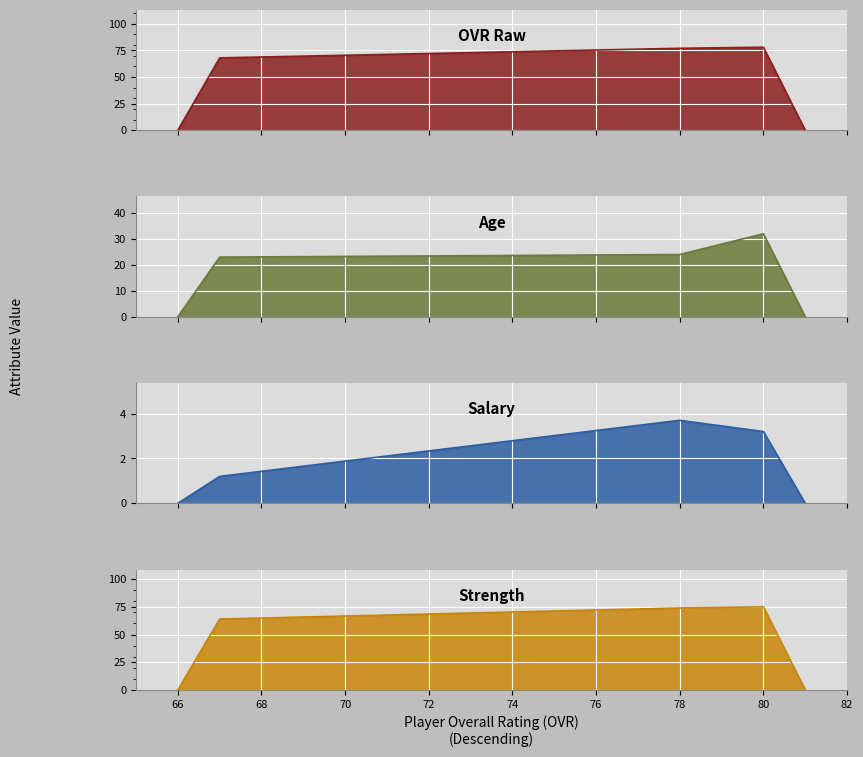

What are all the series names shown in the legend?

OVR Raw, Age, Salary, Strength